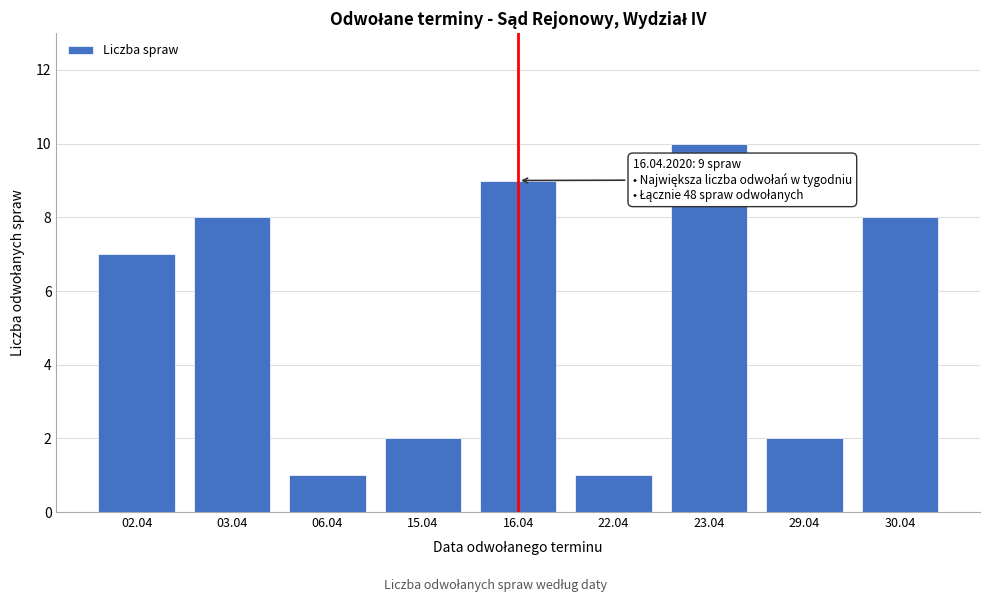

Reading left to right, transcribe all the data shown in this chart.

02.04=7	03.04=8	06.04=1	15.04=2	16.04=9	22.04=1	23.04=10	29.04=2	30.04=8